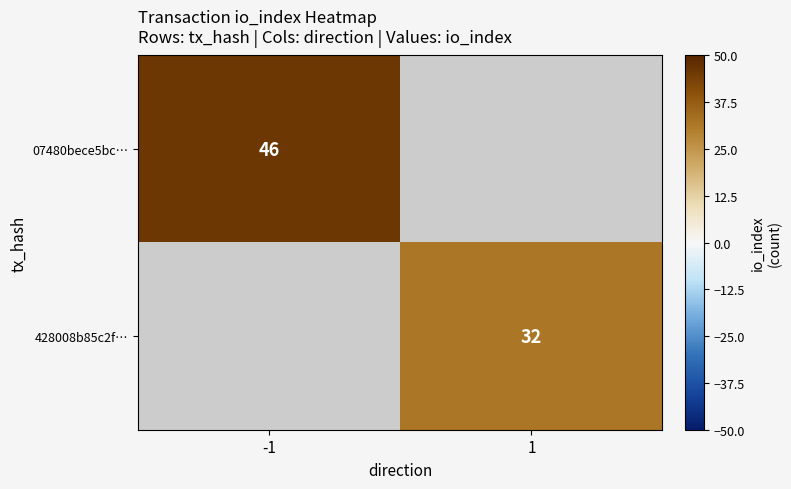

Which category has the lowest value across all series?

1